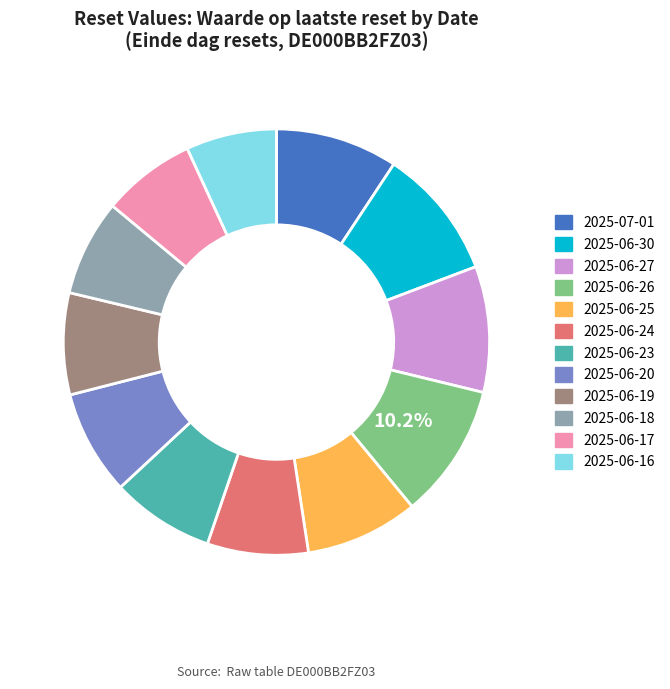

How much of the chart is everything except 2025-06-26?

89.8%